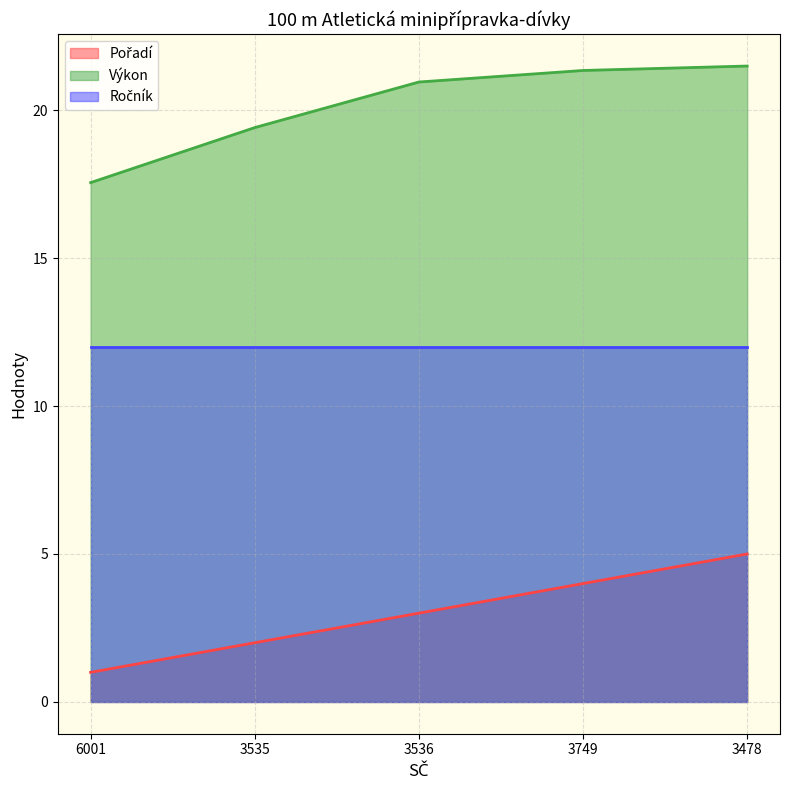

At which category does the chart reach its minimum across all series?

6001